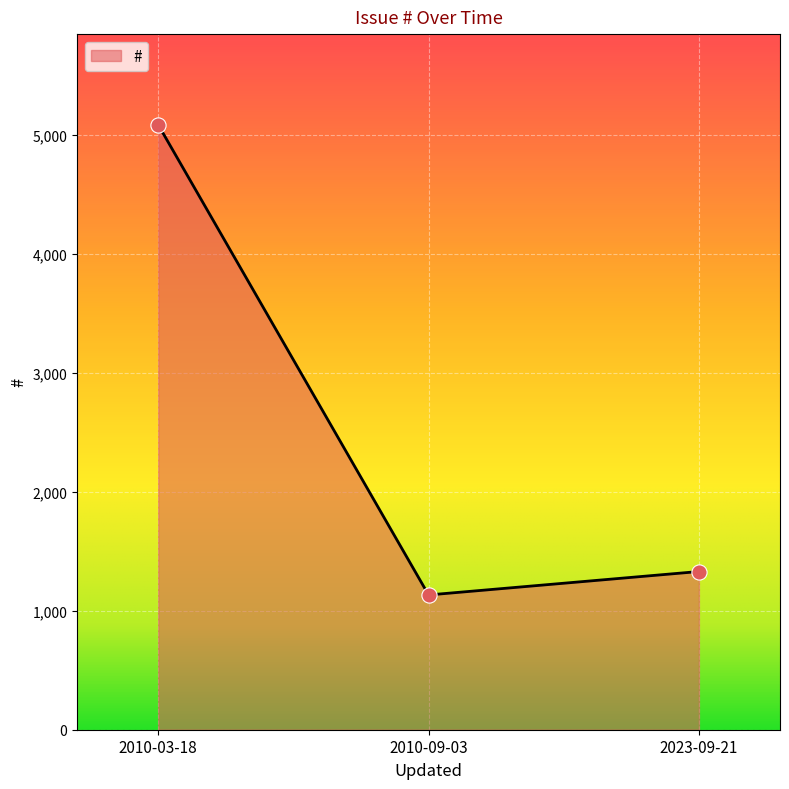

What is the change in value from 2010-09-03 to 2023-09-21?

+197